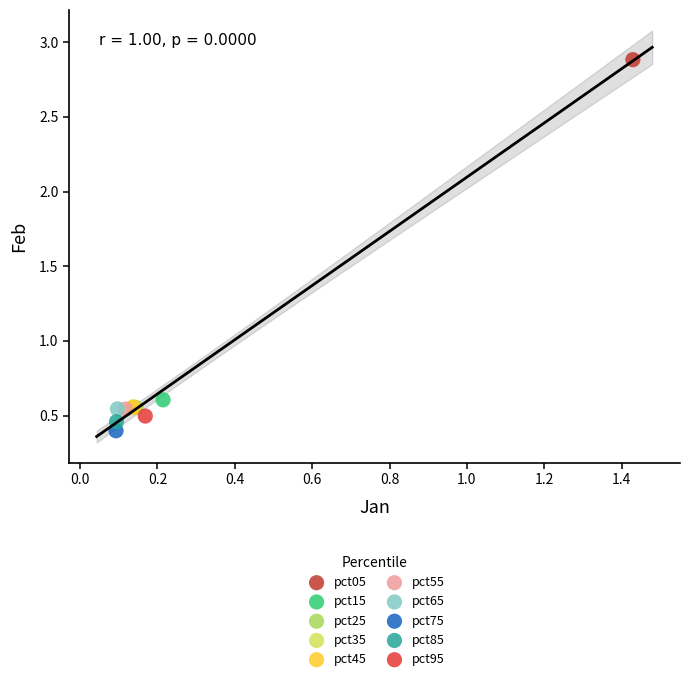

What are all the series names shown in the legend?

pct05, pct15, pct25, pct35, pct45, pct55, pct65, pct75, pct85, pct95